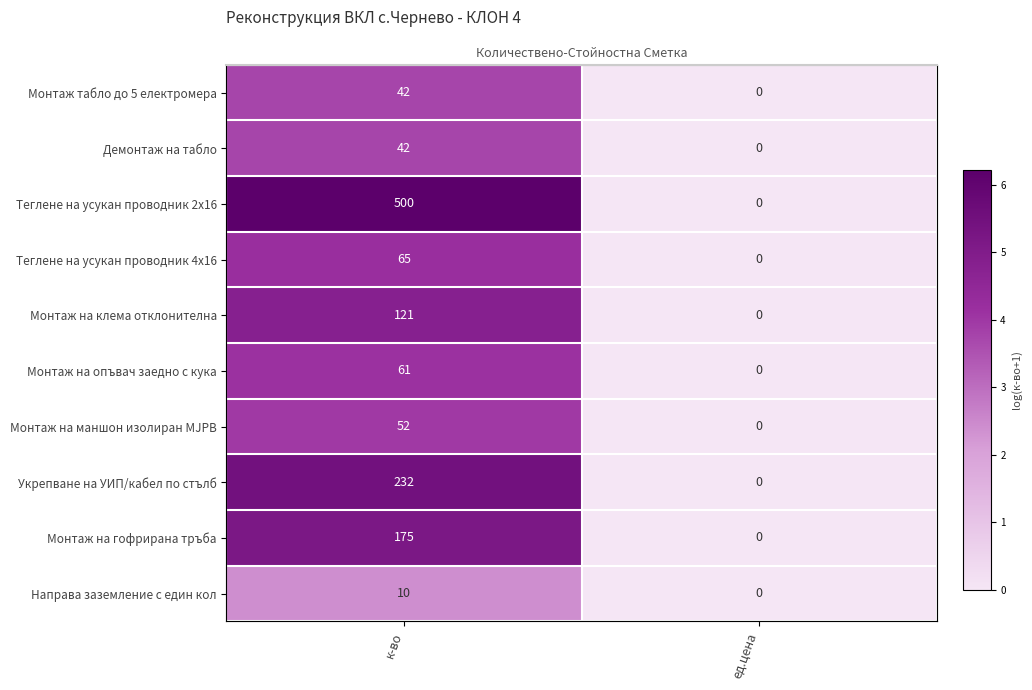

At which label does Монтаж на опъвач заедно с кука first exceed 4?

к-во